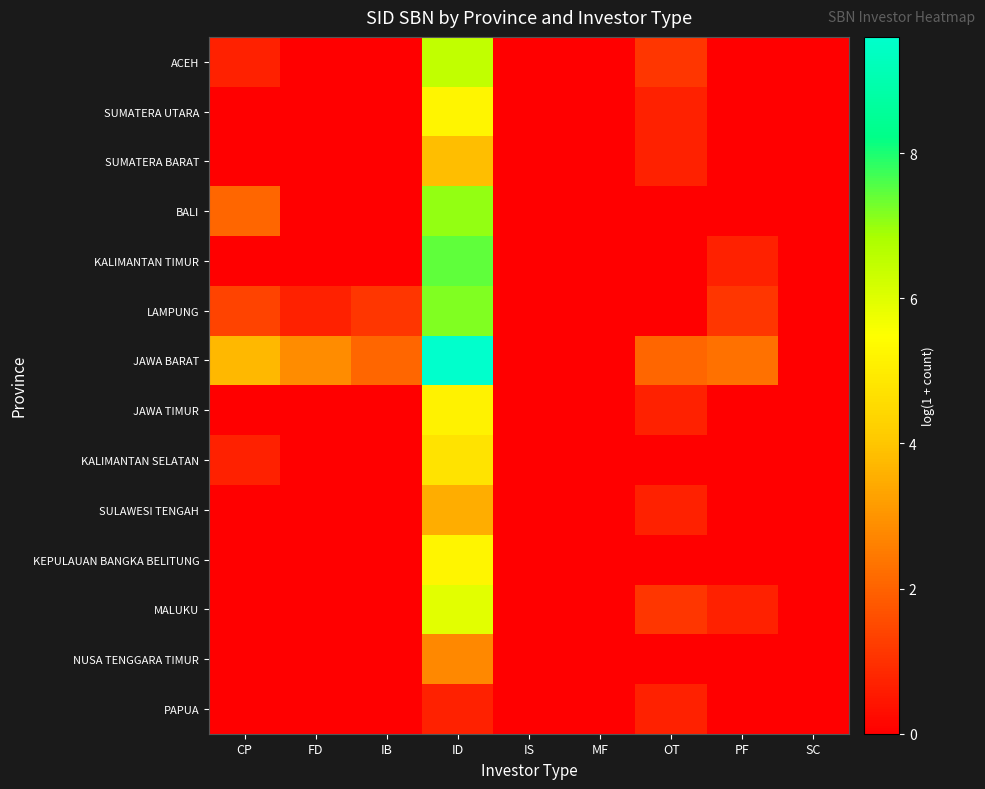

How many series are shown in this chart?

14